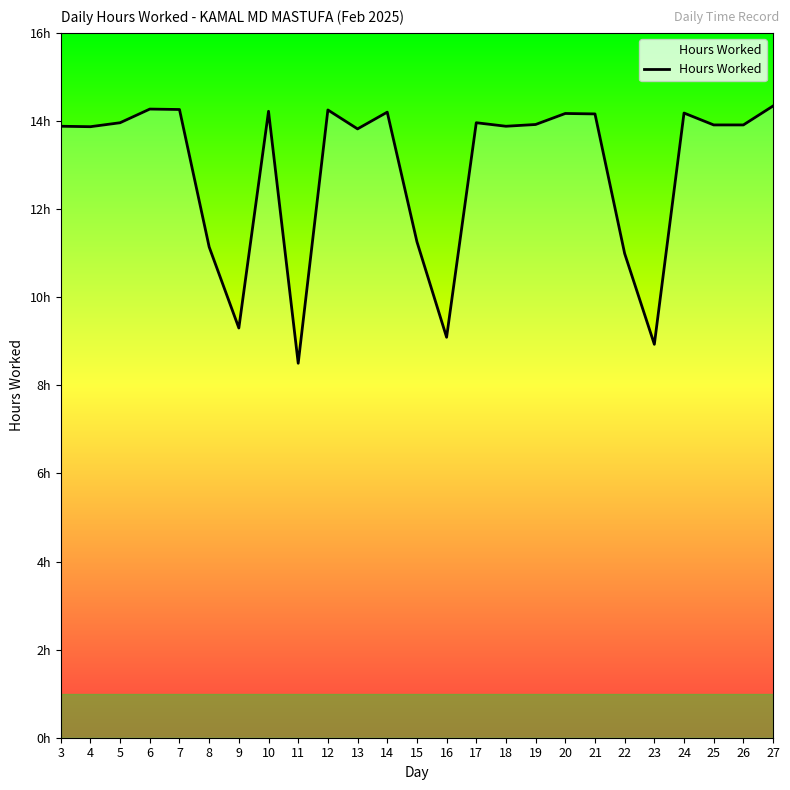

The chart shows a value of 13.9 at 25. True or false?

True